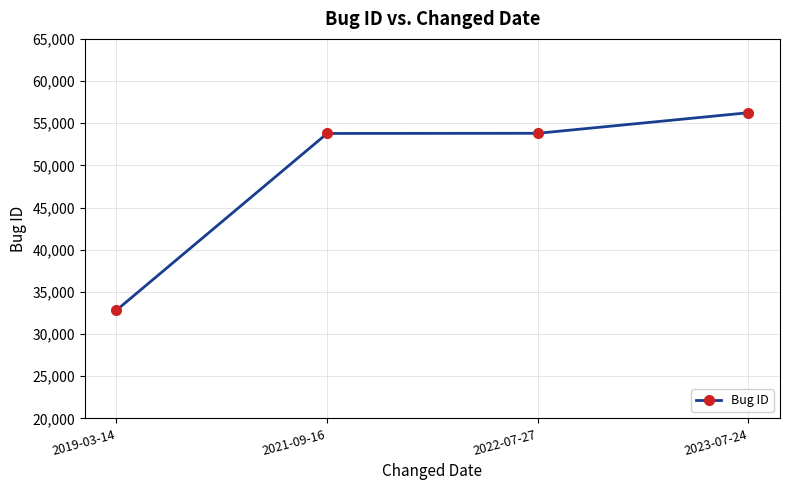

What is the label of the 3rd point from the left?

2022-07-27